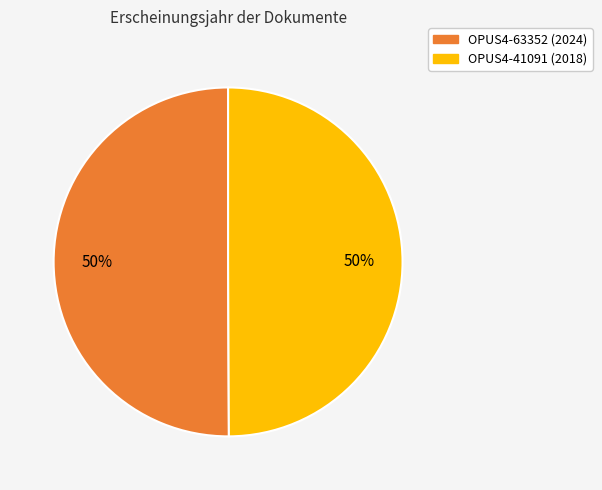

The OPUS4-63352 slice represents 43% of the pie. True or false?

False